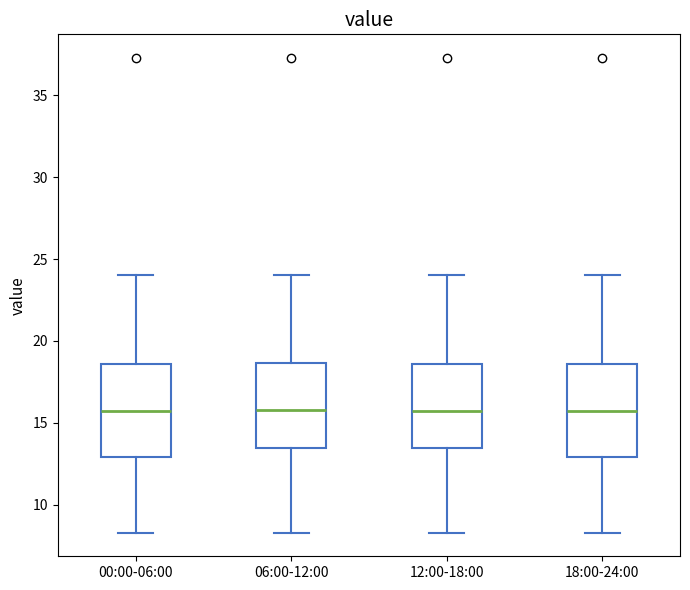

Where is the upper edge of the box for 06:00-12:00 on the y-axis? The values are not printed on the chart, so give them approximately, as read against the axis.

18.5